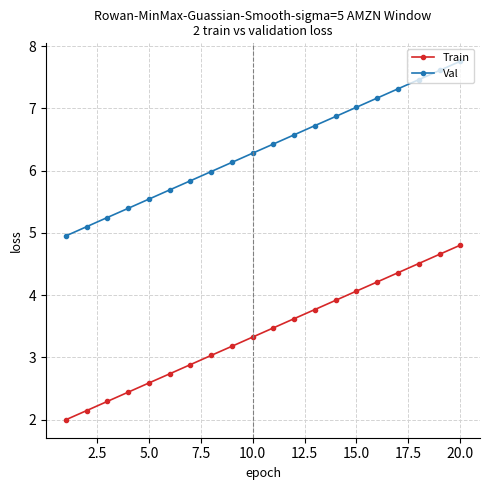

Which series has the largest total across all categories?

Val